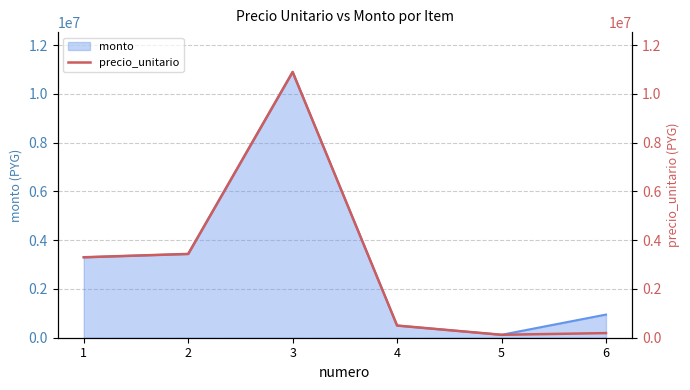

At which category does the chart reach its minimum across all series?

5